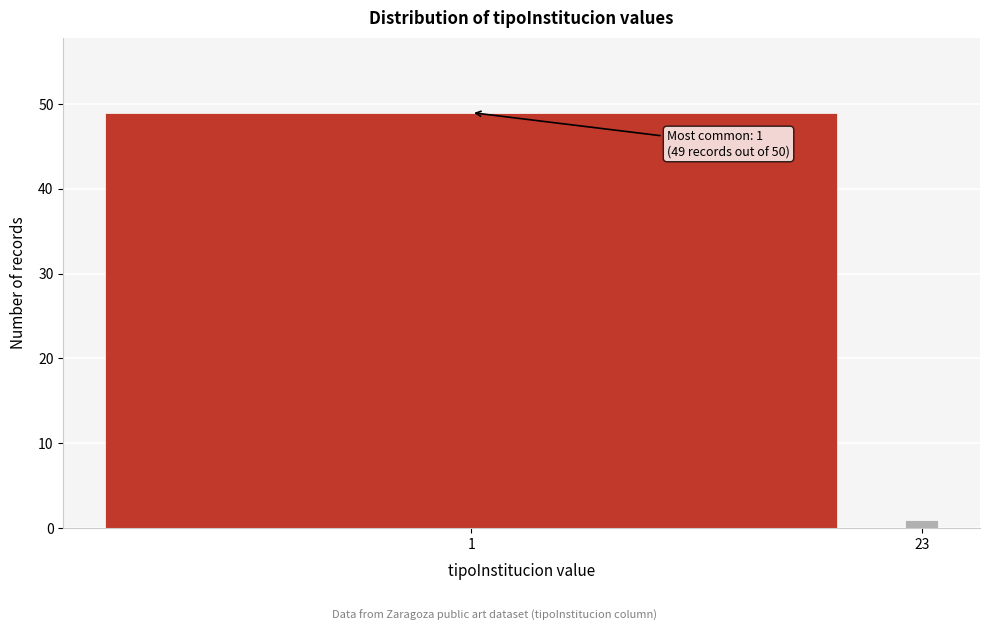

Reading left to right, what are all the values shown in this chart?

1=49	23=1